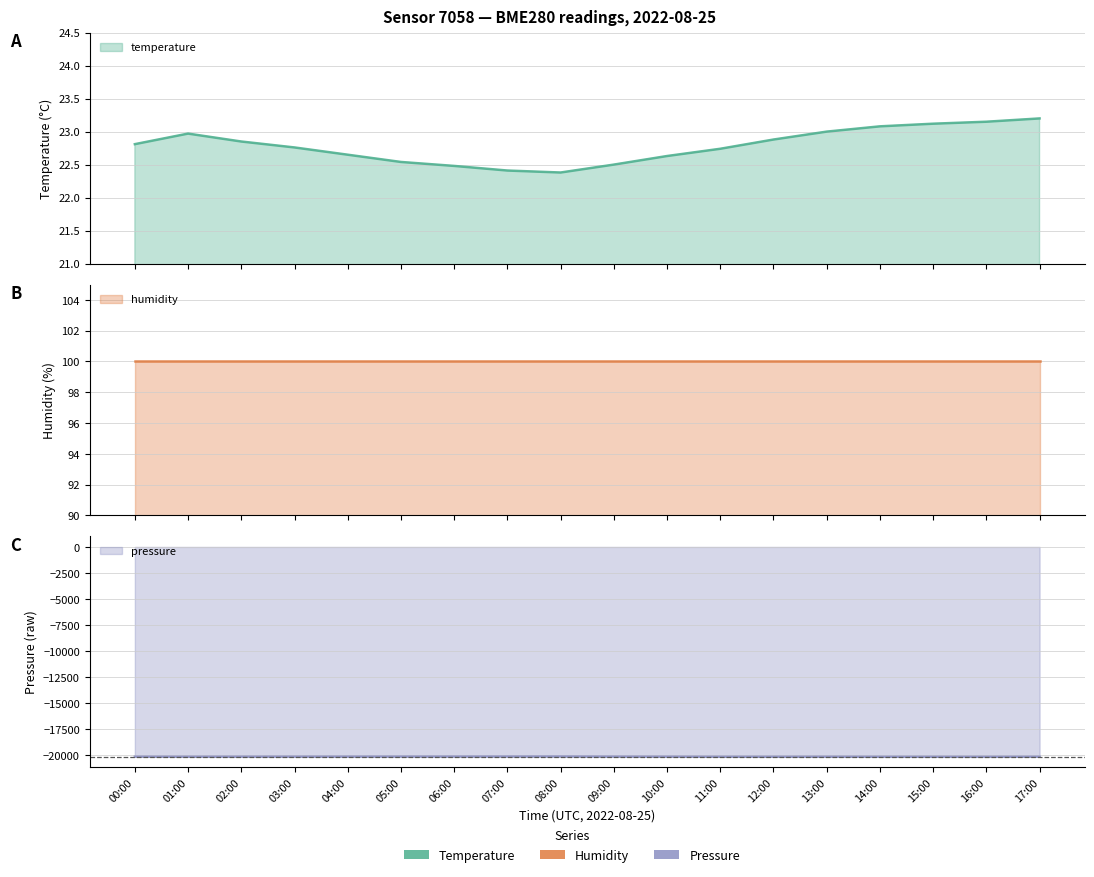

Which series has the largest range (max minus min)?

pressure